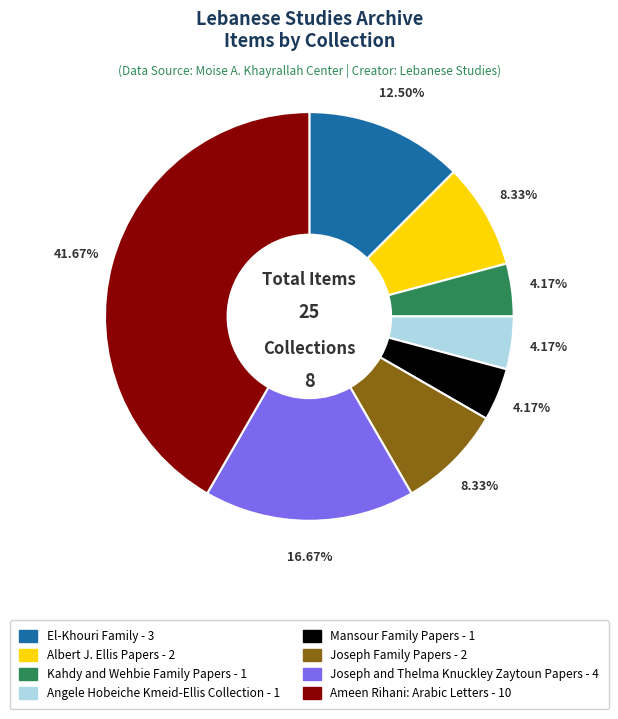

Does any single category account for the majority?

No